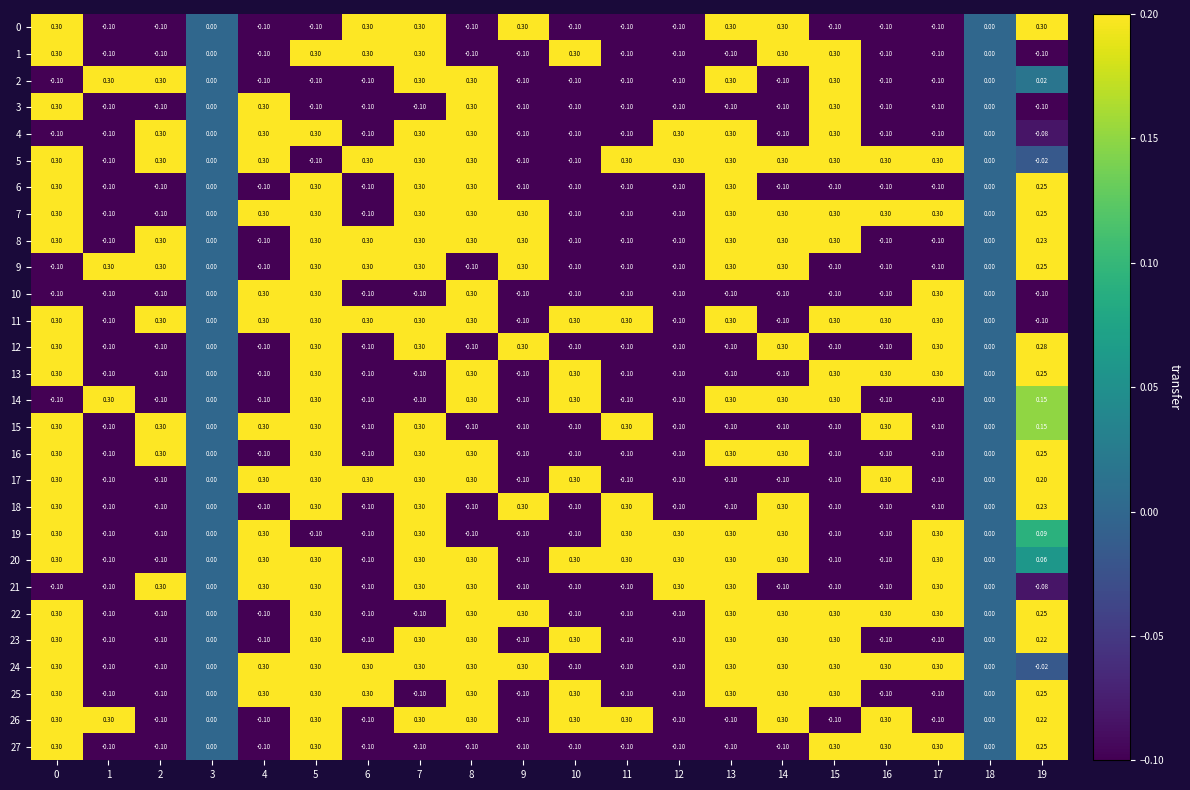

What is the smallest value displayed?

-0.1